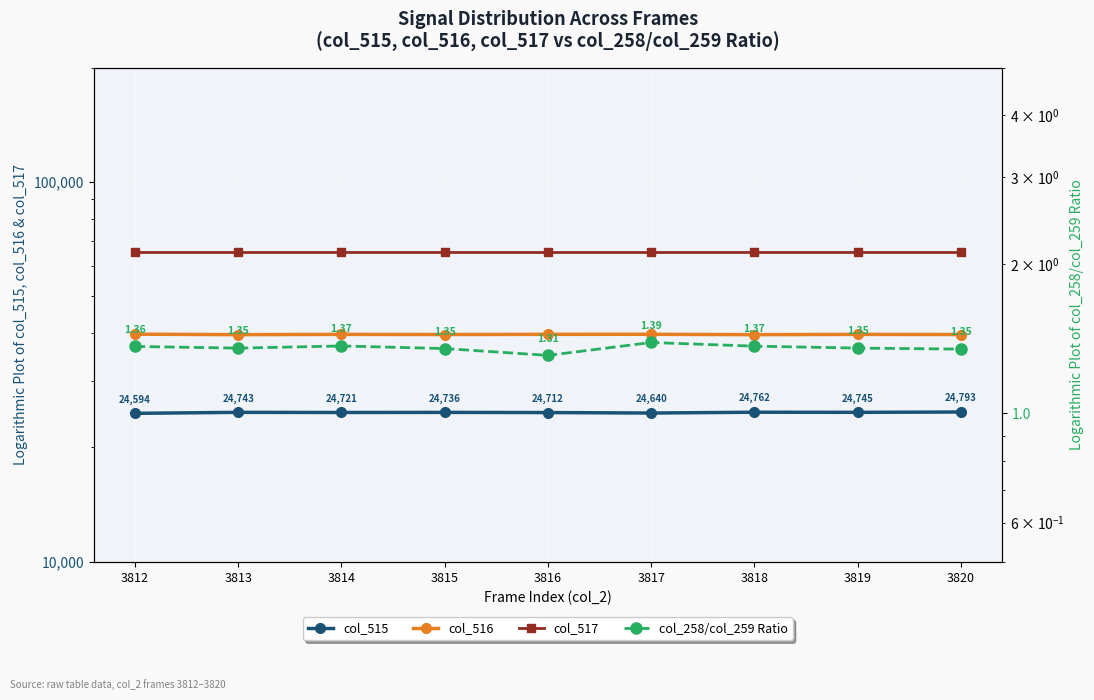

List the series in order of their peak value, lowest first.

col_258/col_259 Ratio, col_515, col_516, col_517